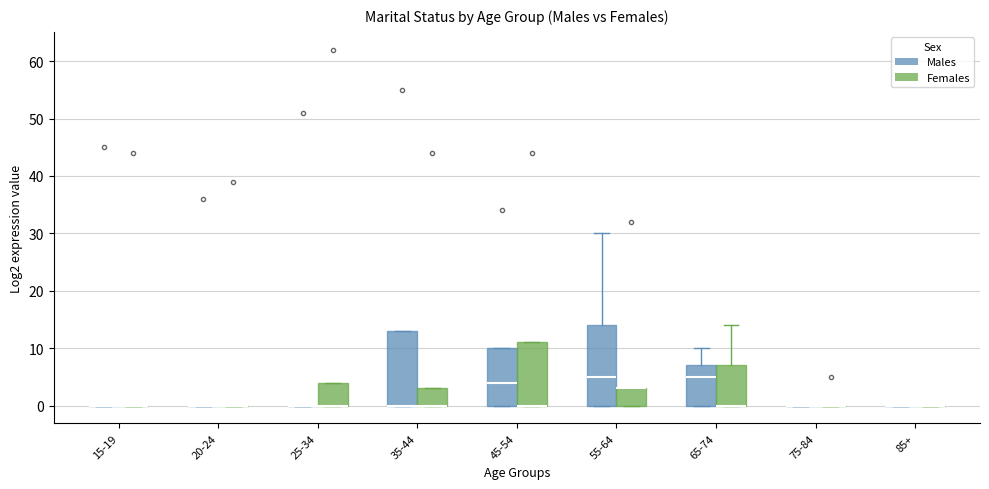

Which box is the tallest, from its lower edge to its upper edge?

55-64 (Males)